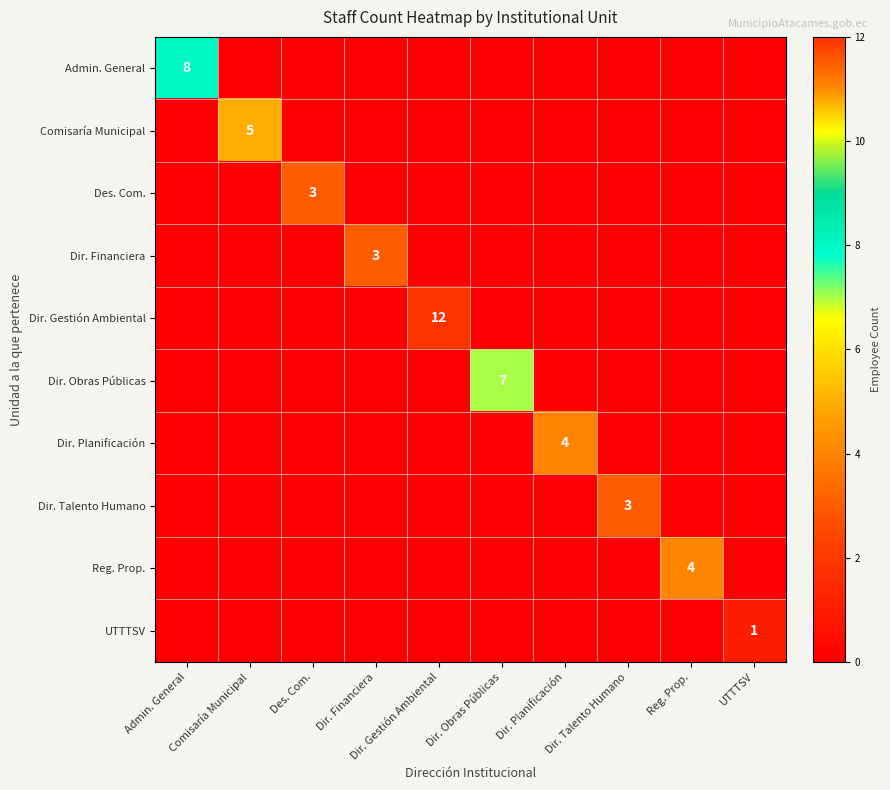

True or false: Comisaría Municipal has a value of 0 at Des. Com..

True